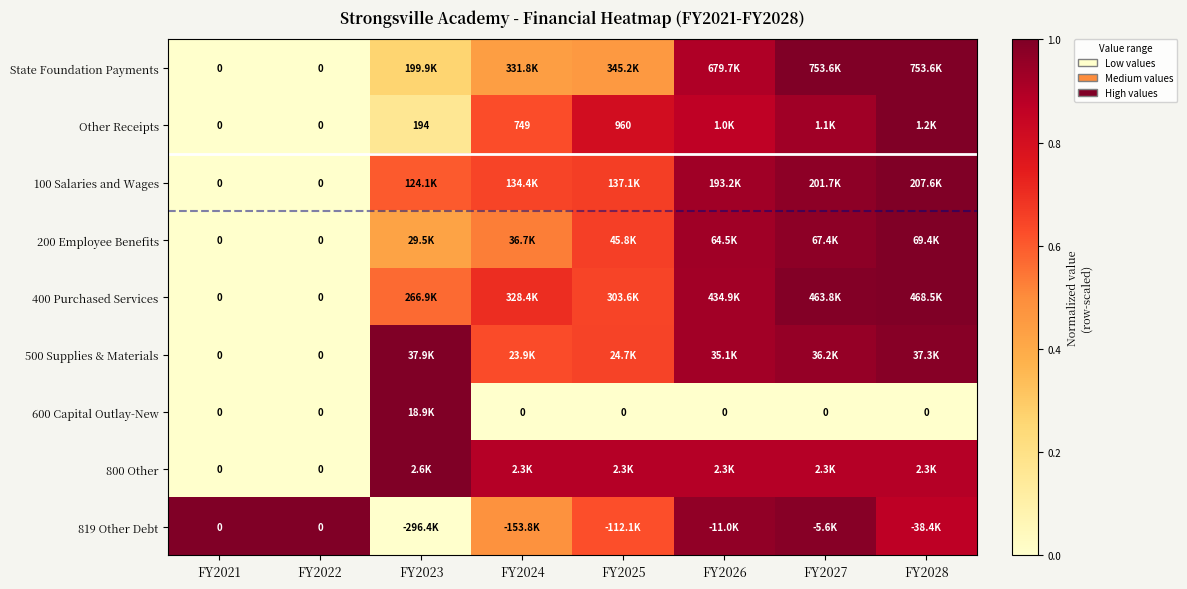

Is the value of Other Receipts at FY2026 greater than the value of 200 Employee Benefits at FY2023?

Yes